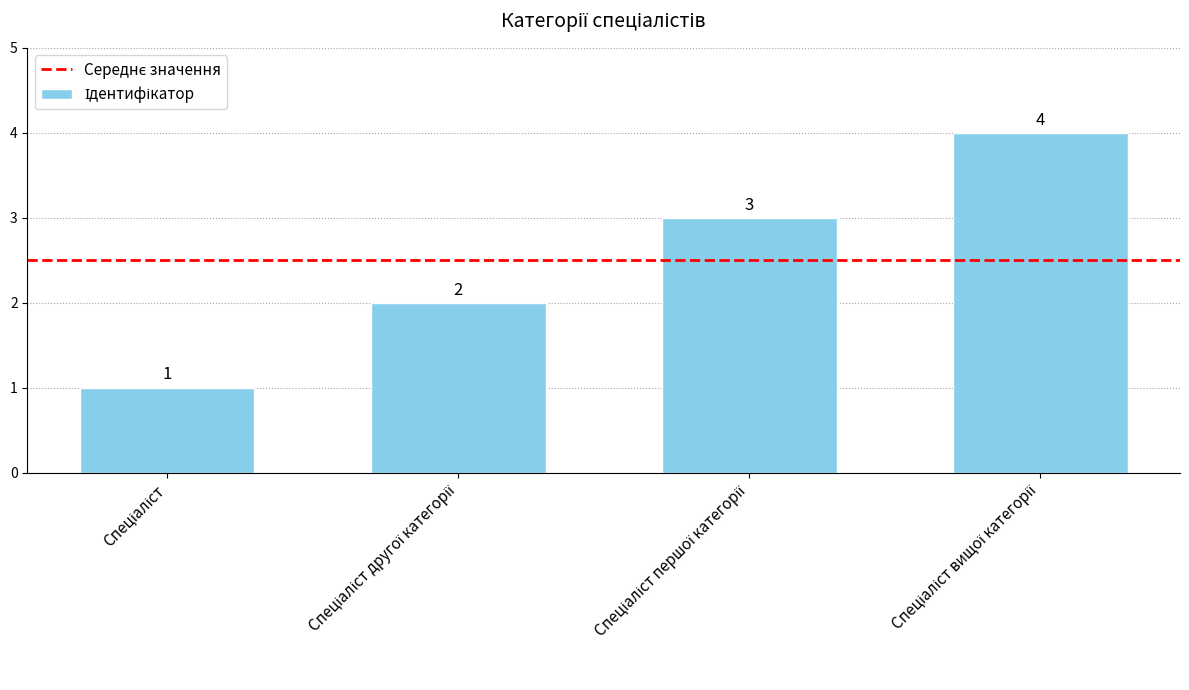

What is the maximum value shown in the chart?

4